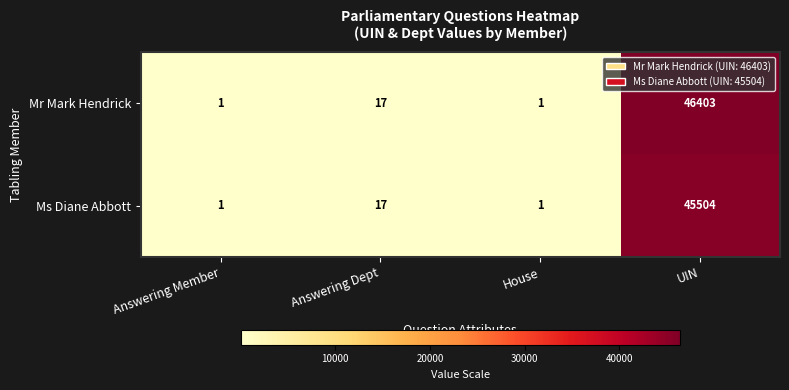

True or false: Mr Mark Hendrick has a value of 46403 at UIN.

True